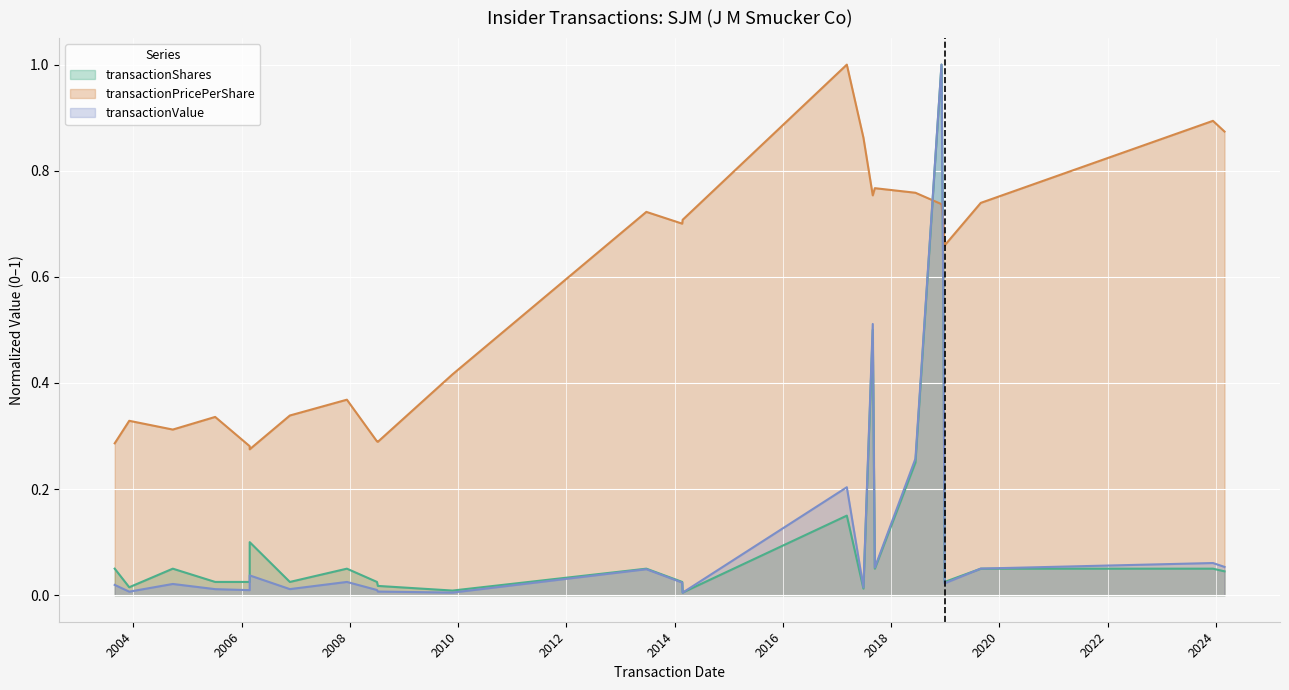

True or false: transactionPricePerShare has more than 0 points higher than both neighbors.

True